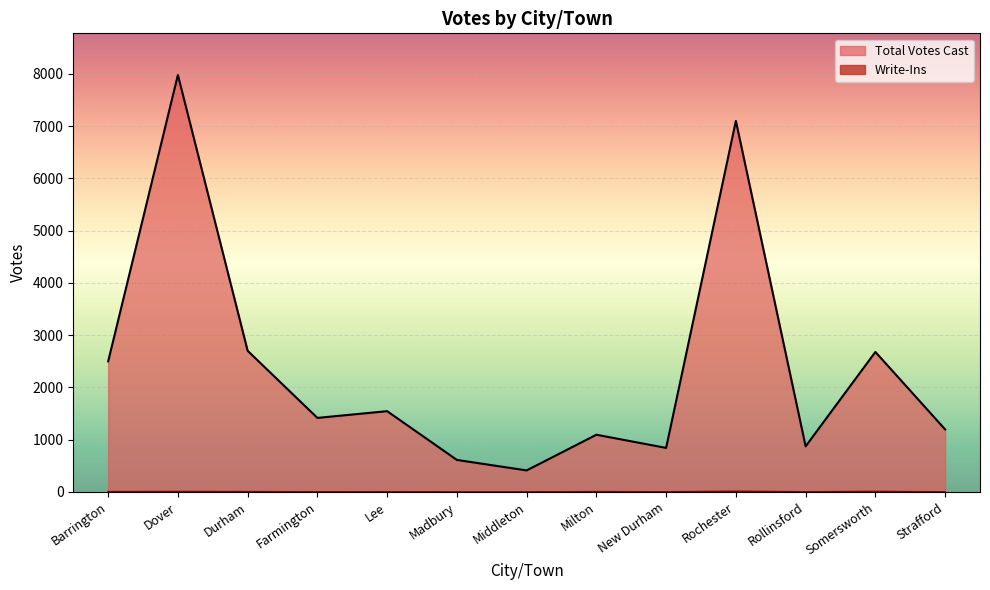

How many lines are shown in the chart?

2